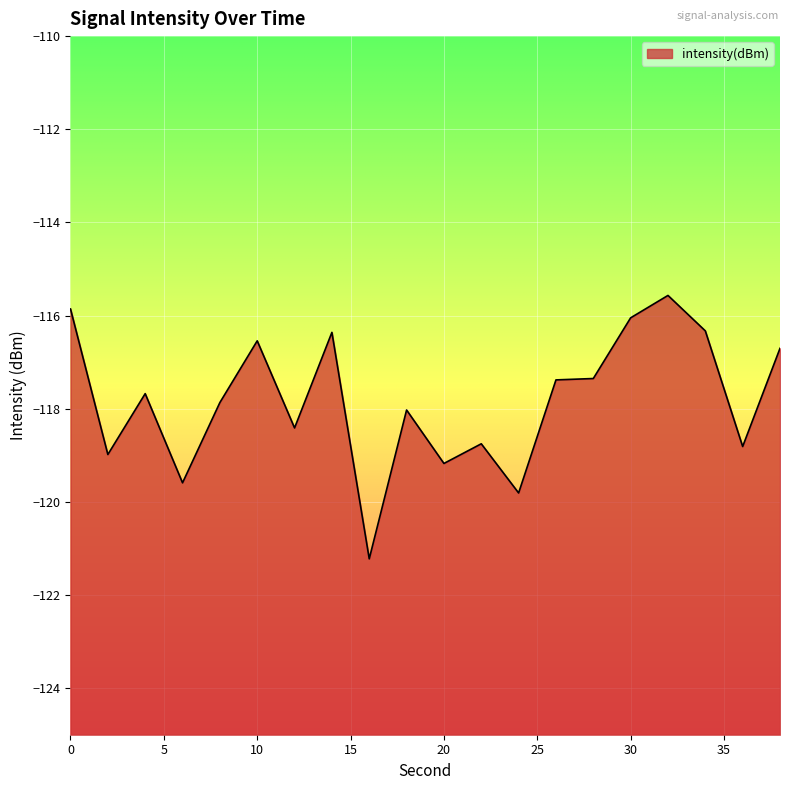

What is the greatest value displayed?

-115.6